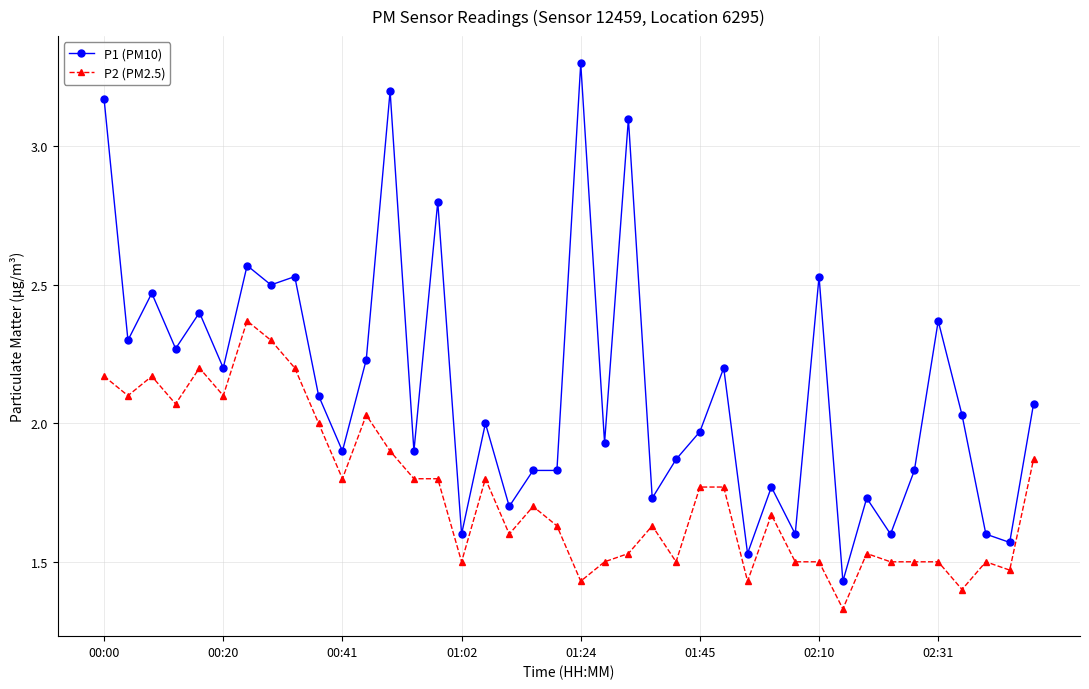

What are all the series names shown in the legend?

P1 (PM10), P2 (PM2.5)